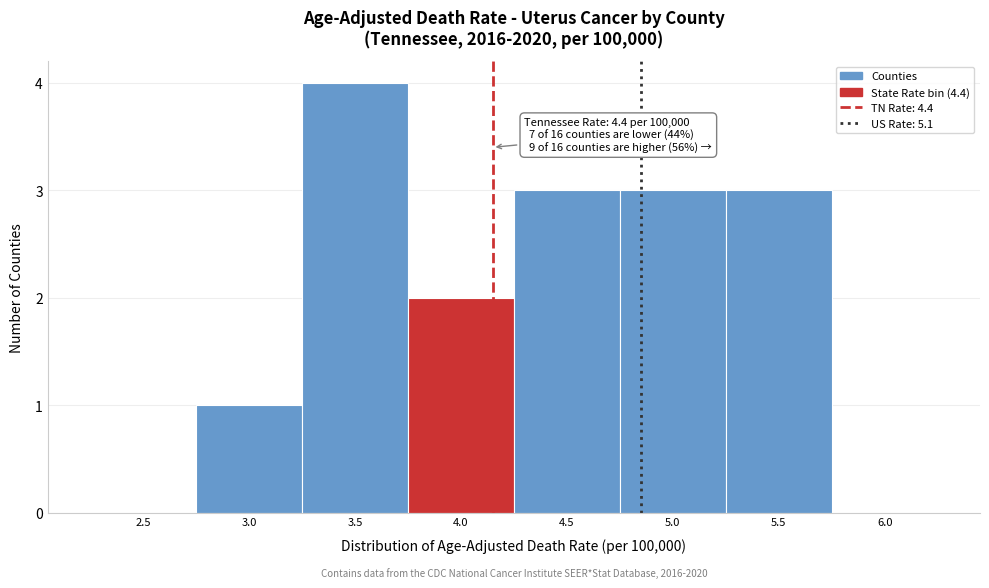

Reading left to right, transcribe all the data shown in this chart.

2.5=0	3.0=1	3.5=4	4.0=2	4.5=3	5.0=3	5.5=3	6.0=0